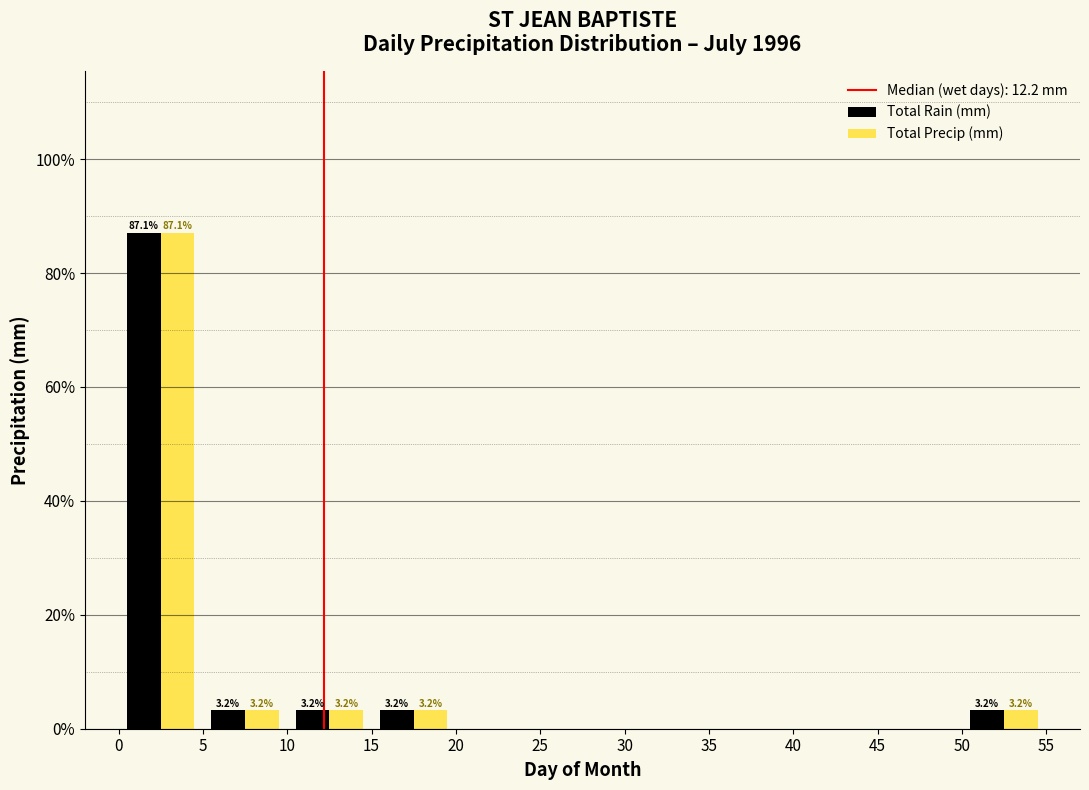

In the Total Precip (mm) series, which range on the x-axis has the tallest bar?

0 to 5